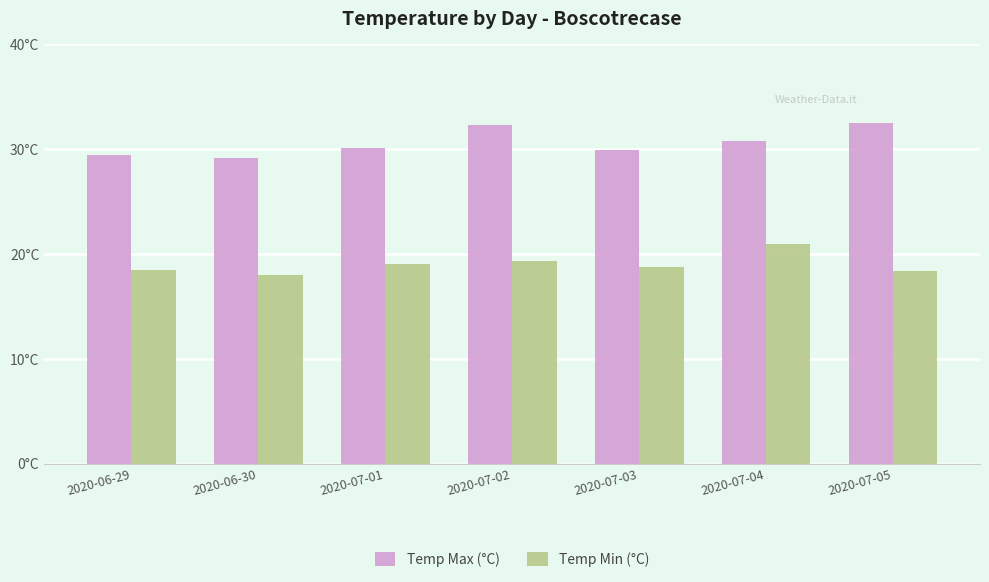

Rank the series at 2020-06-29 from lowest to highest value.

Temp Min (°C), Temp Max (°C)